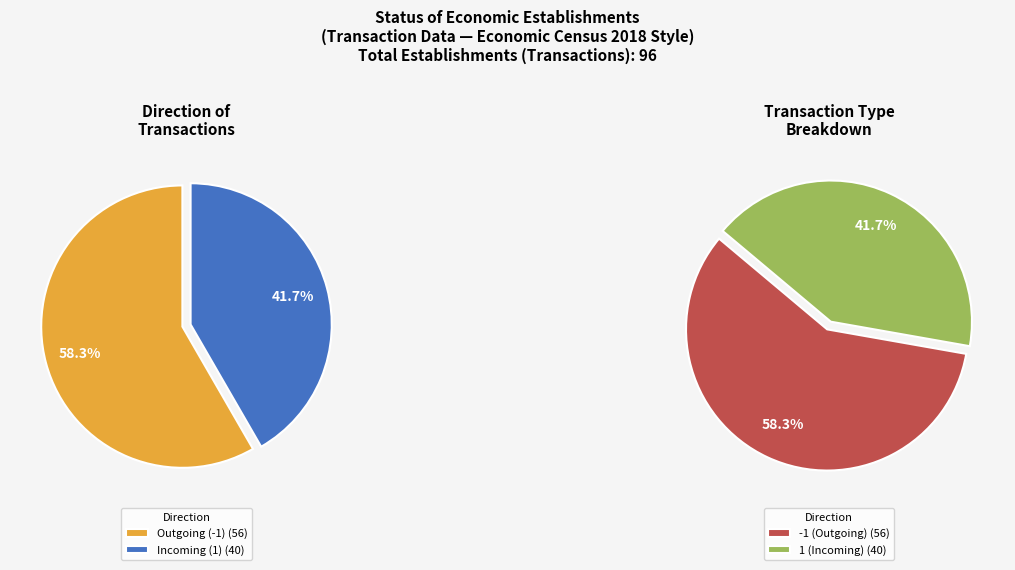

What percentage do -1 and 1 together represent?

100.0%